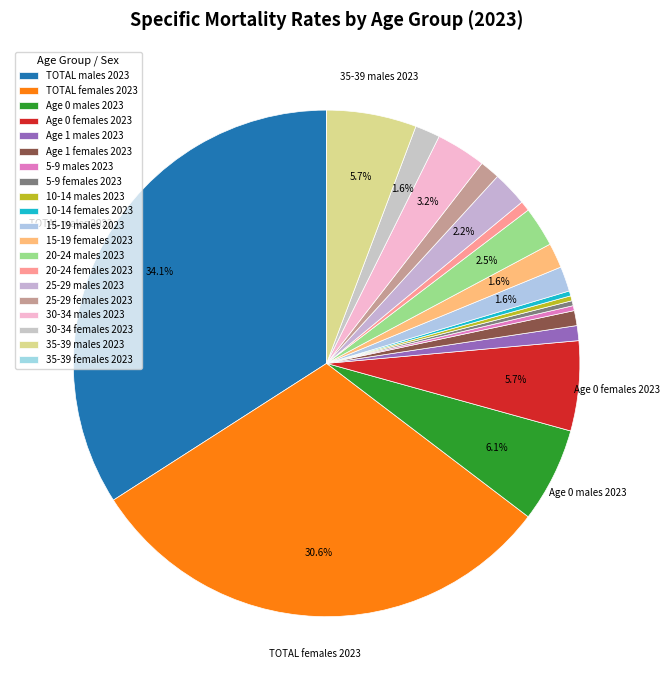

Rank the categories by value from highest to lowest.

TOTAL males 2023, TOTAL females 2023, Age 0 males 2023, Age 0 females 2023, 35-39 males 2023, 30-34 males 2023, 20-24 males 2023, 25-29 males 2023, 15-19 males 2023, 15-19 females 2023, 30-34 females 2023, 25-29 females 2023, Age 1 males 2023, Age 1 females 2023, 20-24 females 2023, 5-9 males 2023, 5-9 females 2023, 10-14 males 2023, 10-14 females 2023, 35-39 females 2023